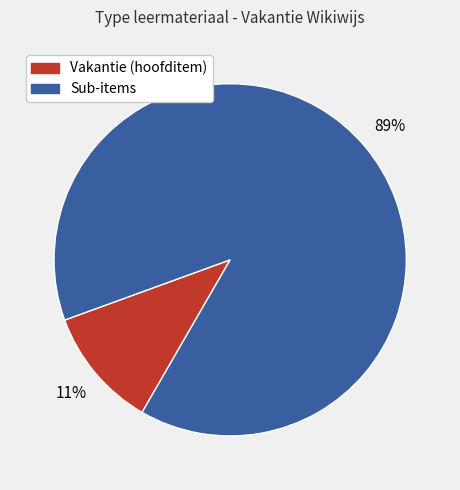

Is there any slice that represents more than half of the pie?

Yes